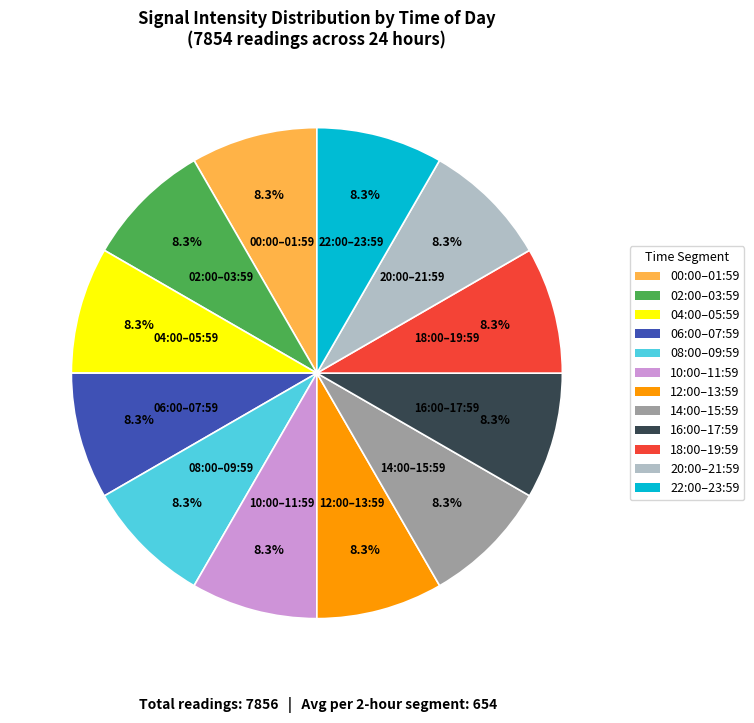

Is there any slice that represents more than half of the pie?

No